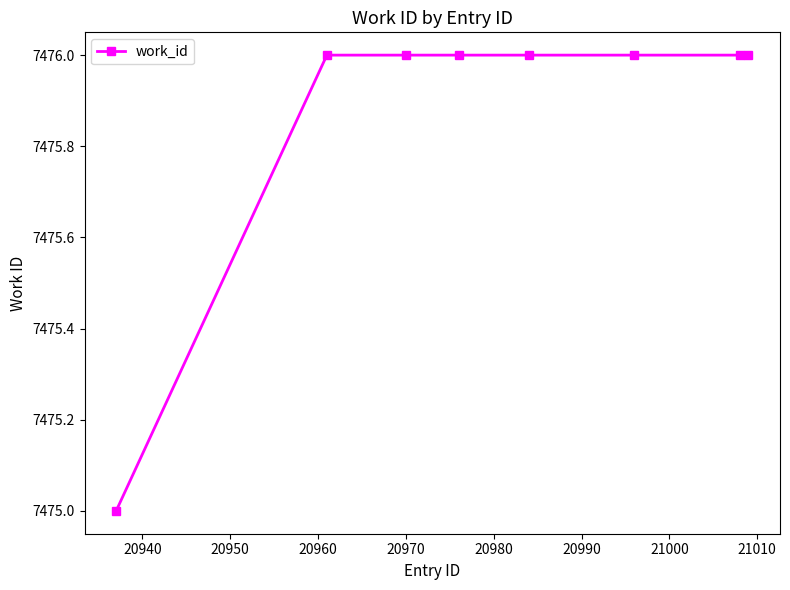

Reading left to right, transcribe all the data shown in this chart.

7475	7476	7476	7476	7476	7476	7476	7476